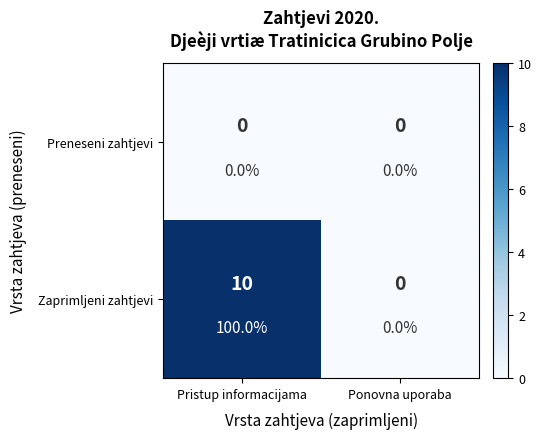

How many positive values does the Zaprimljeni zahtjevi series have?

1